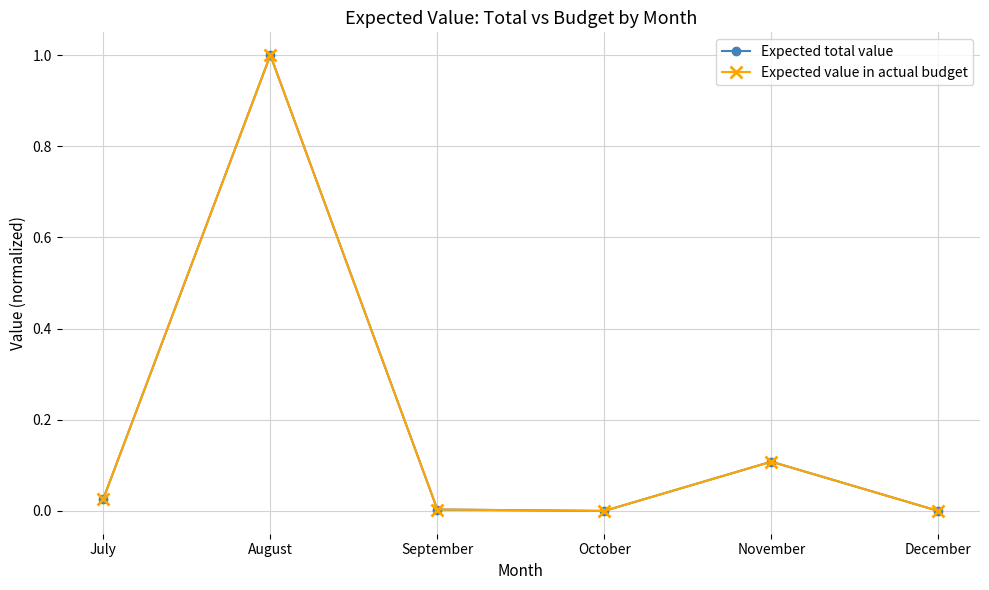

Does the chart have visible grid lines?

Yes